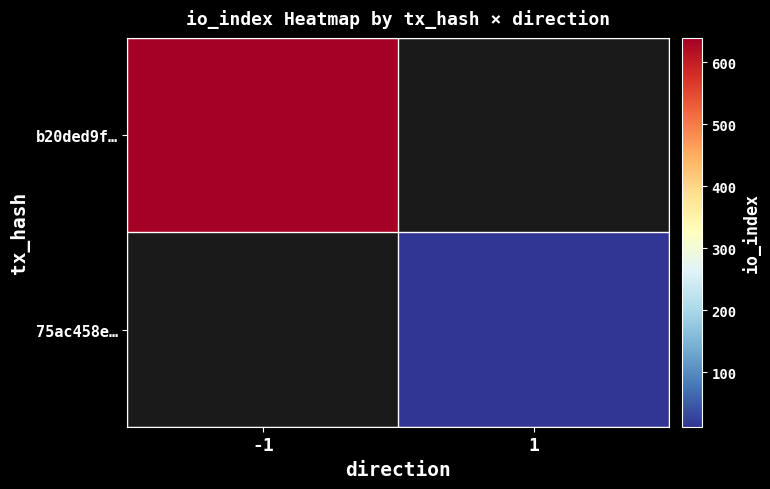

Rank the series by their average value, from lowest to highest.

b20ded9f…, 75ac458e…